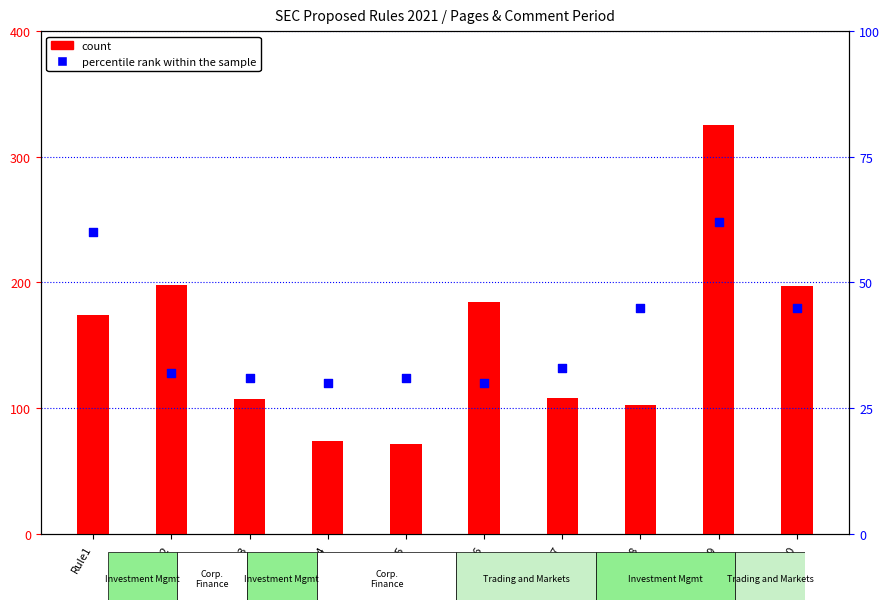

Which series has the widest spread of Y values?

count